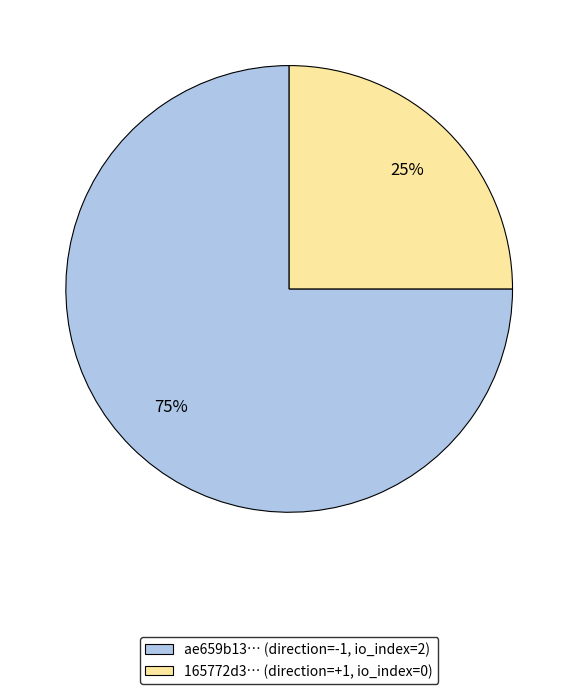

Combined, do 165772d3… (direction=+1, io_index=0) and ae659b13… (direction=-1, io_index=2) account for over 50%?

Yes